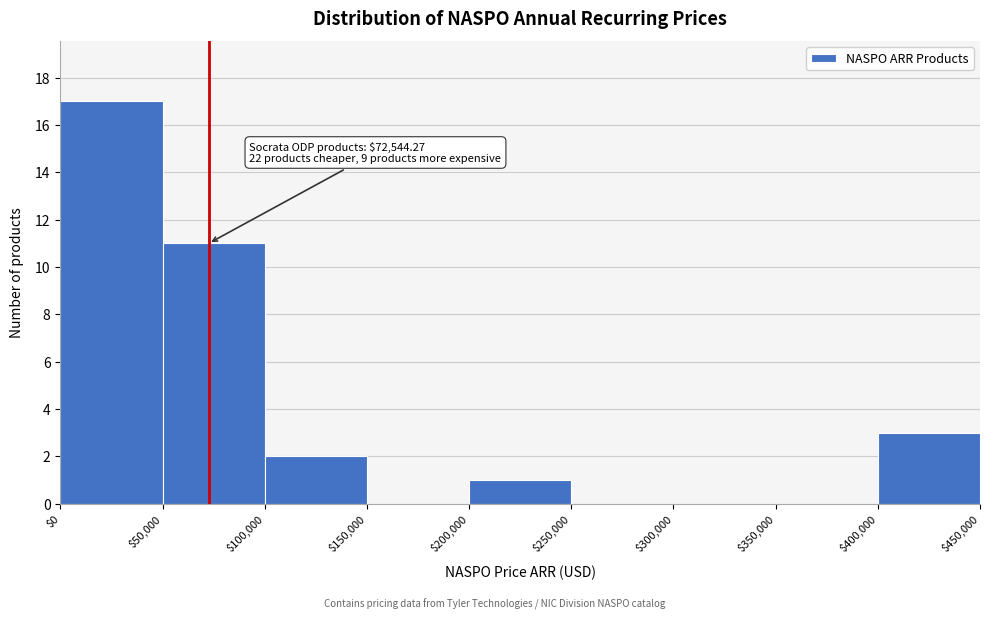

Over which range of the x-axis is the bar tallest?

$0 to $50,000